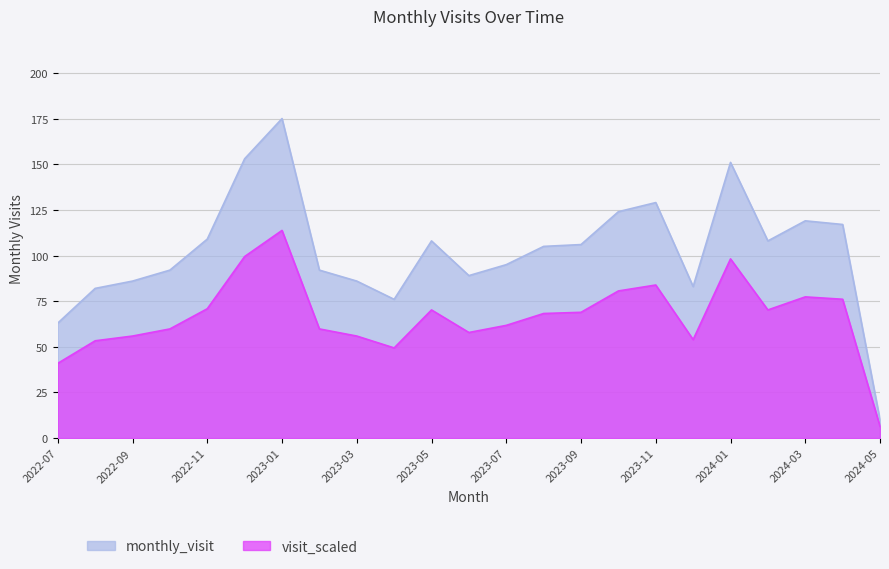

Reading left to right, transcribe all the data shown in this chart.

2022-07=63	2022-08=82	2022-09=86	2022-10=92	2022-11=109	2022-12=153	2023-01=175	2023-02=92	2023-03=86	2023-04=76	2023-05=108	2023-06=89	2023-07=95	2023-08=105	2023-09=106	2023-10=124	2023-11=129	2023-12=83	2024-01=151	2024-02=108	2024-03=119	2024-04=117	2024-05=10